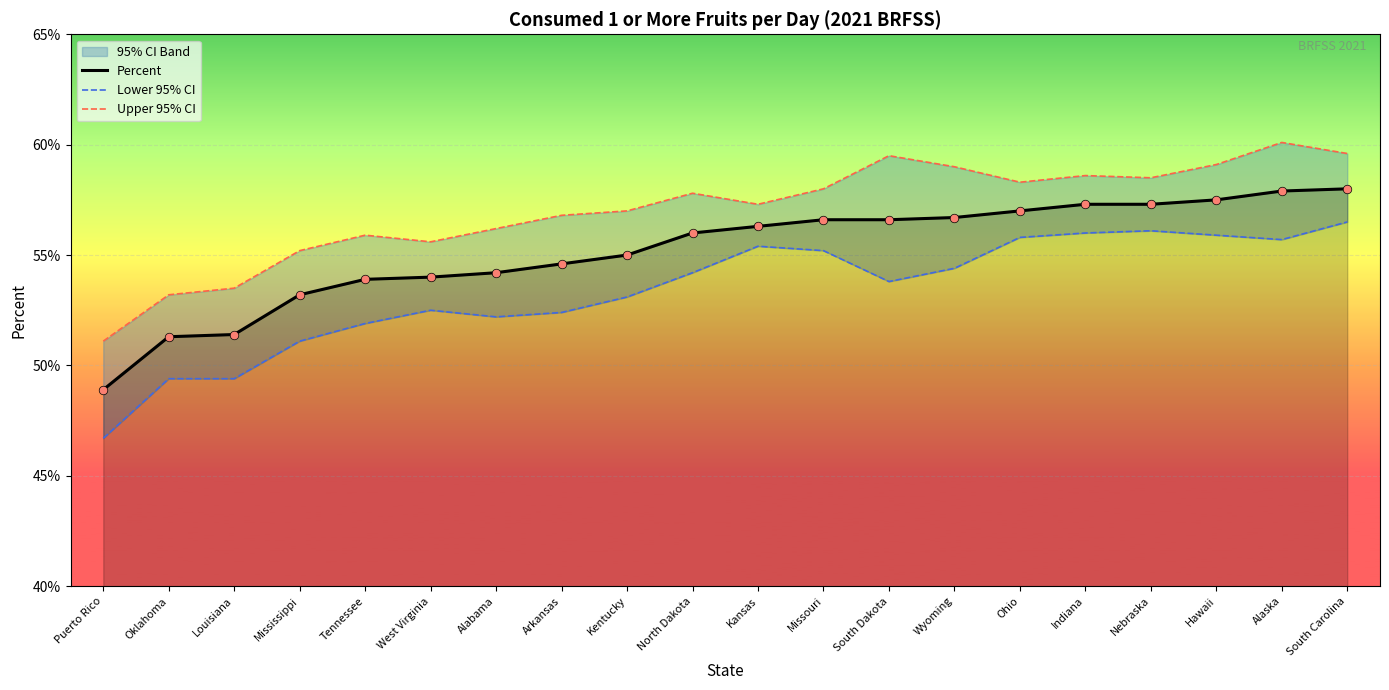

What is the total value across all series at Alaska?

173.7